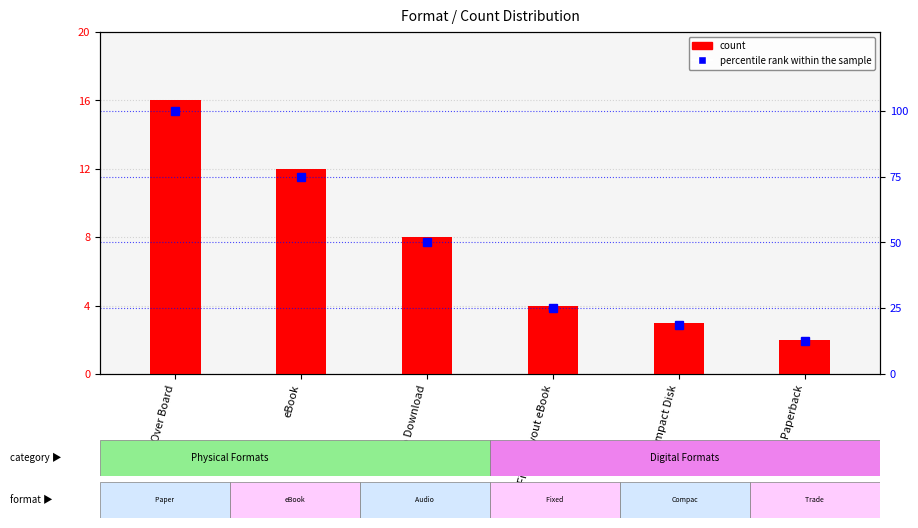

List the labels in order of count value, smallest first.

Trade Paperback, Compact Disk, Fixed Layout eBook, Audio Download, eBook, Paper Over Board